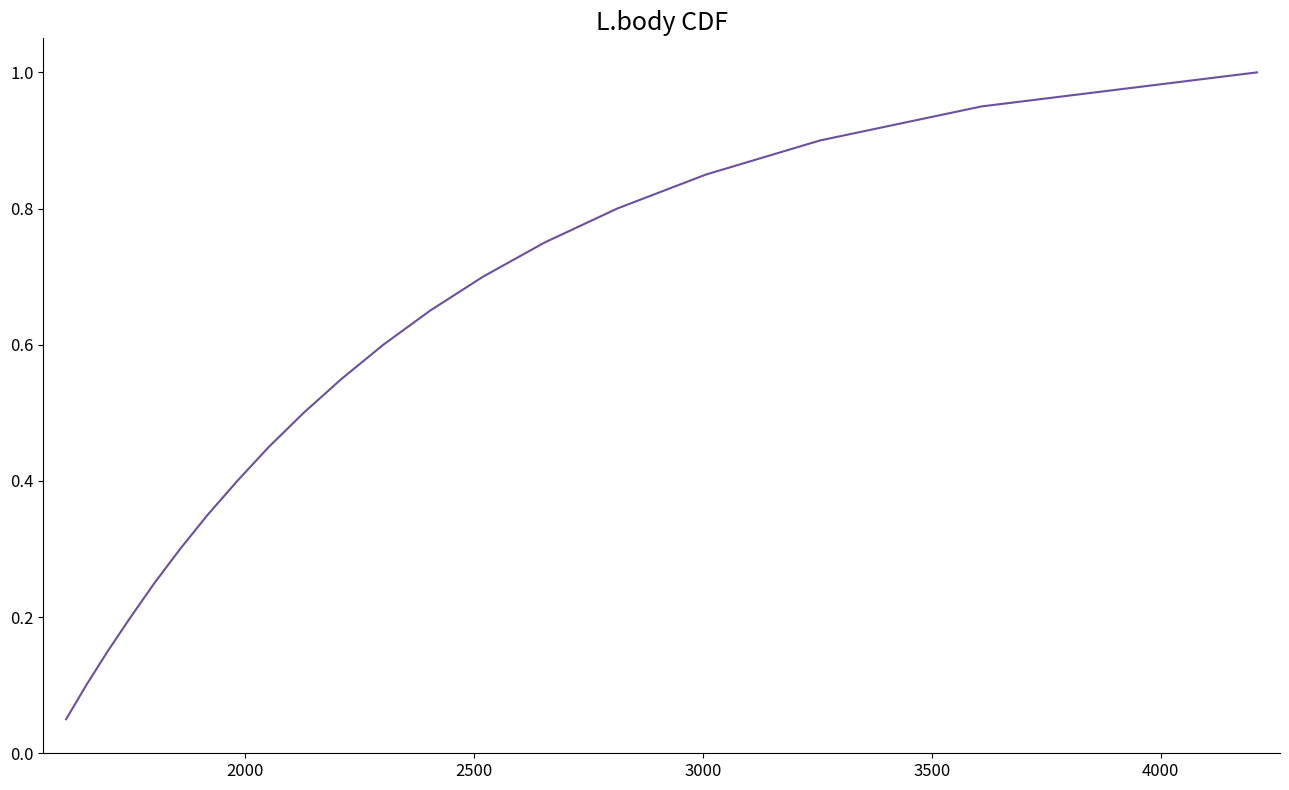

What is the maximum value shown in the chart?

1.0